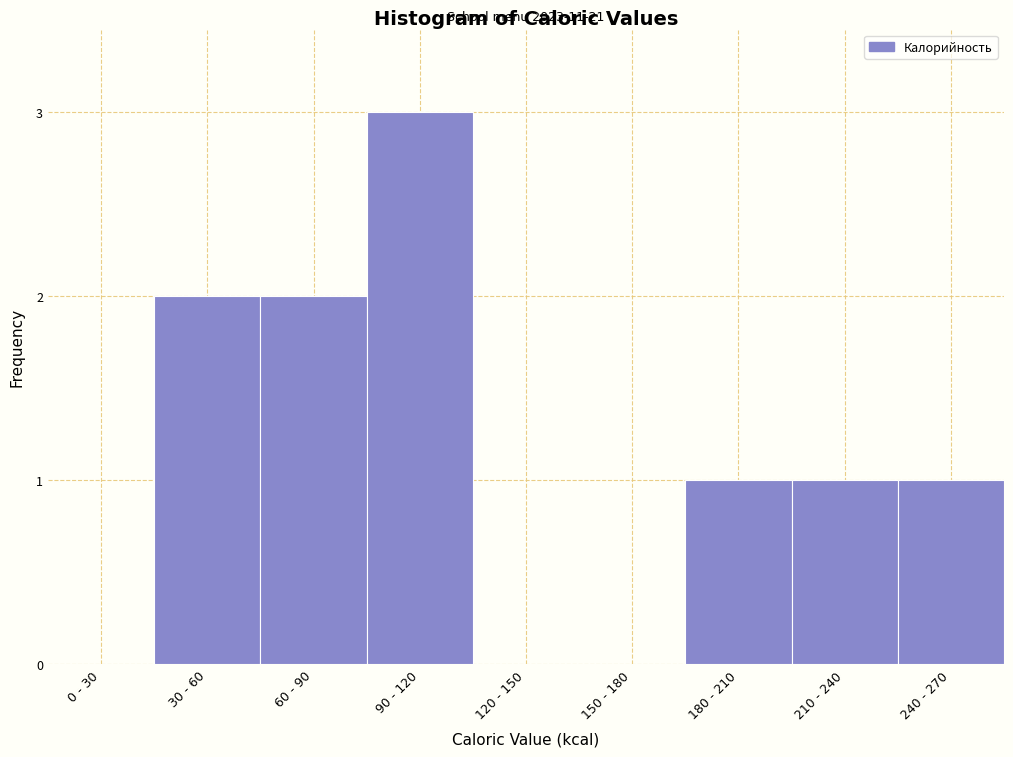

Reading left to right, what are all the values shown in this chart?

0 - 30=0	30 - 60=2	60 - 90=2	90 - 120=3	120 - 150=0	150 - 180=0	180 - 210=1	210 - 240=1	240 - 270=1